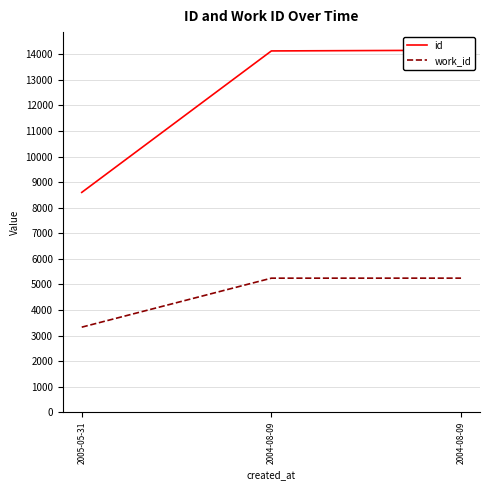

What are all the series names shown in the legend?

id, work_id